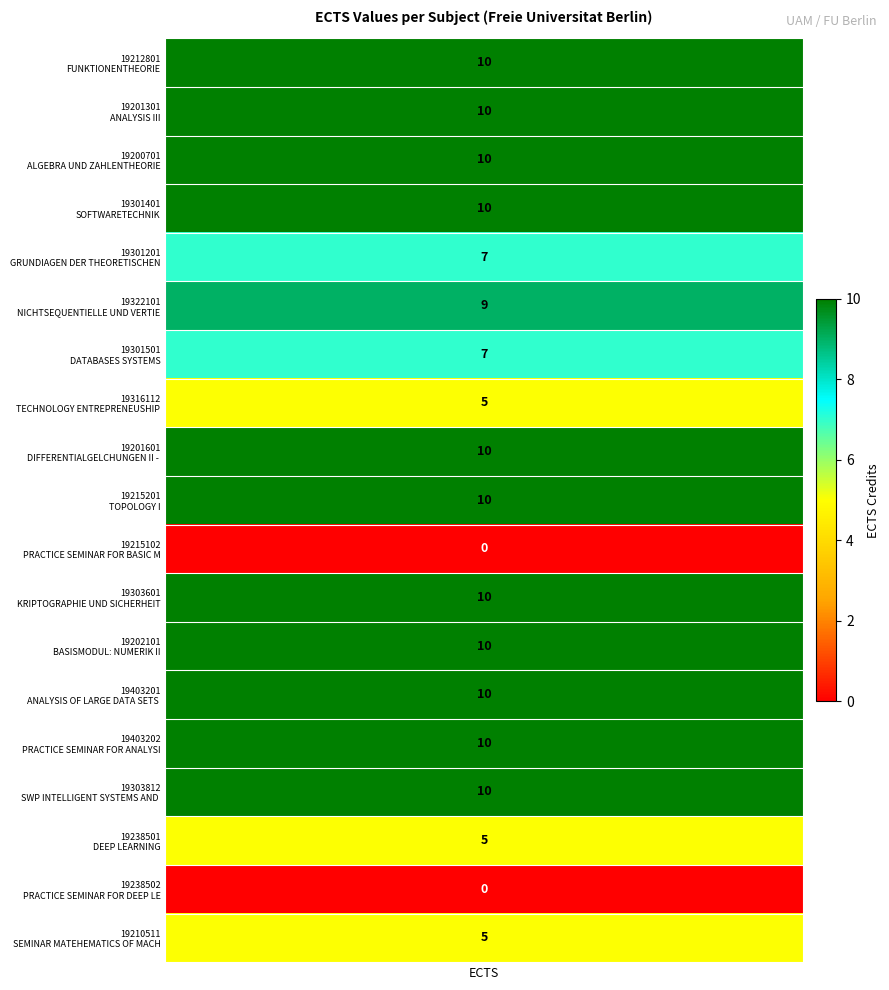

Is it true that the value at 12 is 10?

True